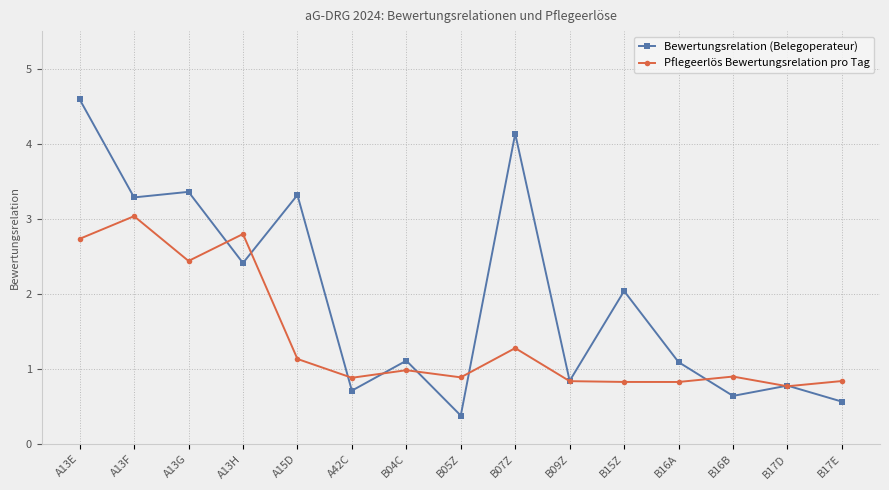

Reading right to left, extract all data points from this chart.

Bewertungsrelation (Belegoperateur): B17E=0.6	B17D=0.8	B16B=0.6	B16A=1.1	B15Z=2.0	B09Z=0.8	B07Z=4.1	B05Z=0.4	B04C=1.1	A42C=0.7	A15D=3.3	A13H=2.4	A13G=3.4	A13F=3.3	A13E=4.6
Pflegeerlös Bewertungsrelation pro Tag: B17E=0.8	B17D=0.8	B16B=0.9	B16A=0.8	B15Z=0.8	B09Z=0.8	B07Z=1.3	B05Z=0.9	B04C=1.0	A42C=0.9	A15D=1.1	A13H=2.8	A13G=2.4	A13F=3.0	A13E=2.7